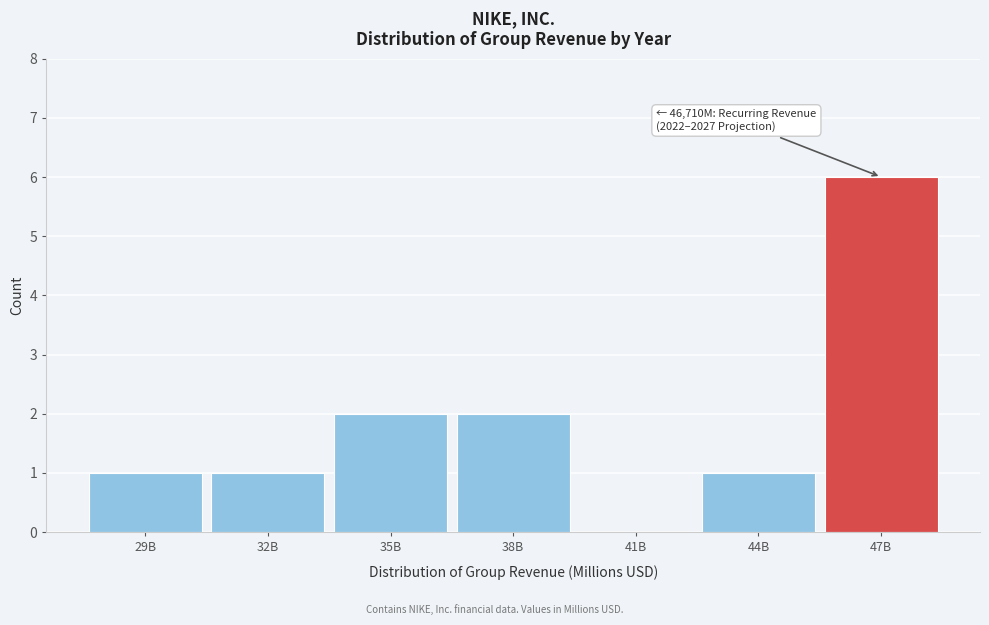

Reading left to right, extract all data points from this chart.

29B=1	32B=1	35B=2	38B=2	41B=0	44B=1	47B=6